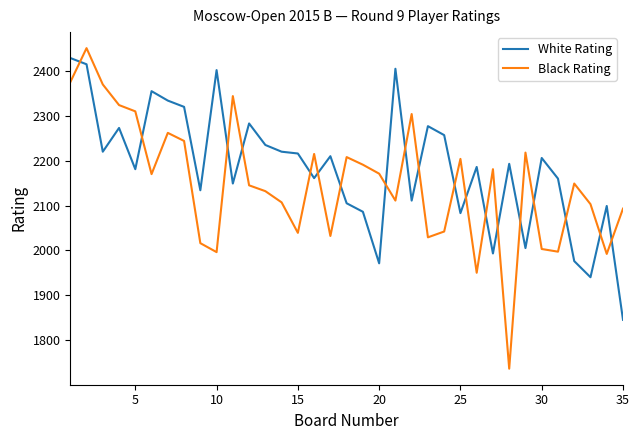

What is the average value of the White Rating series?

2184